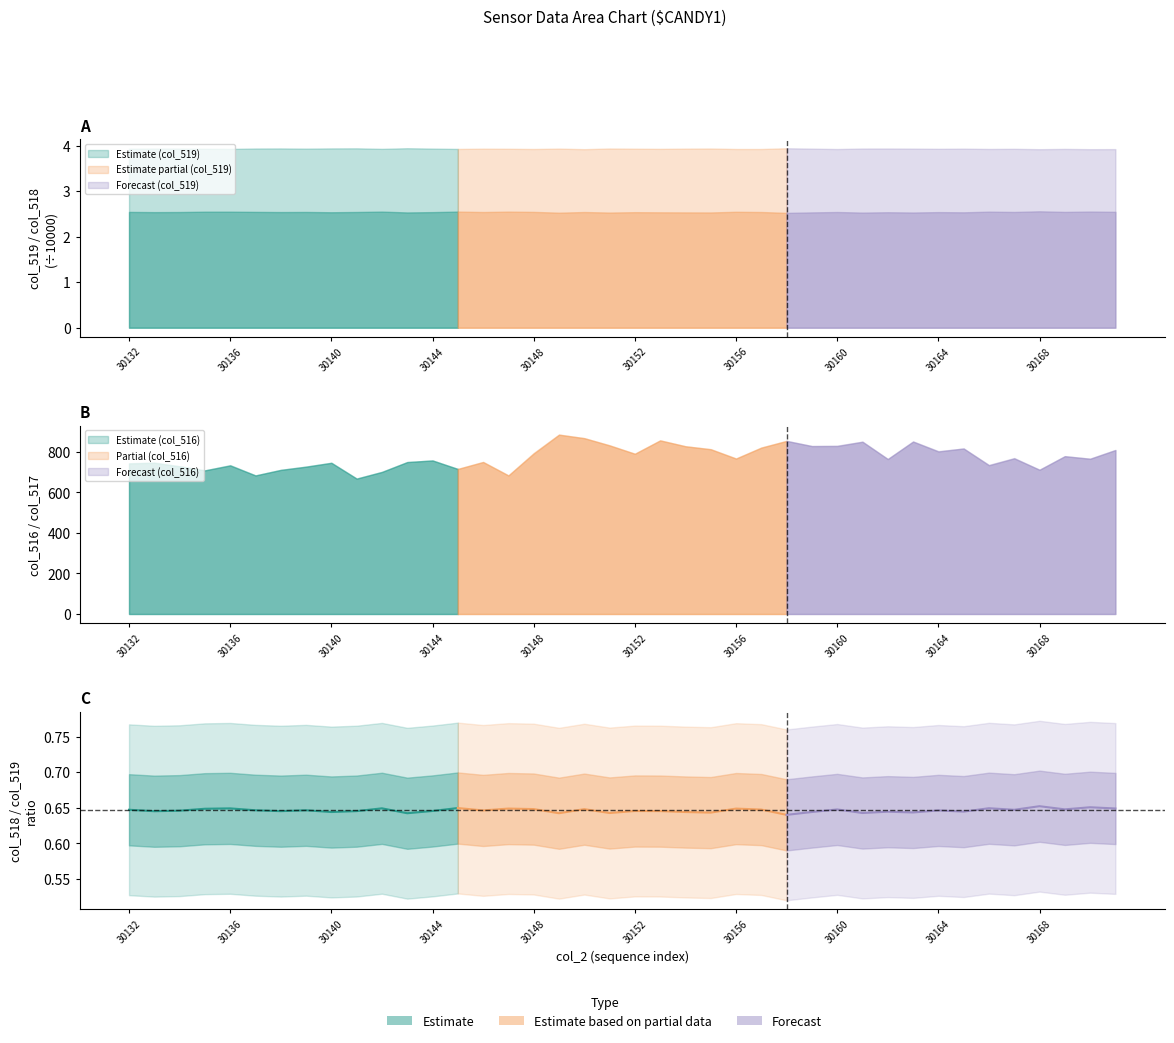

What is the value of the Forecast point at the 2nd from the left?

0.6